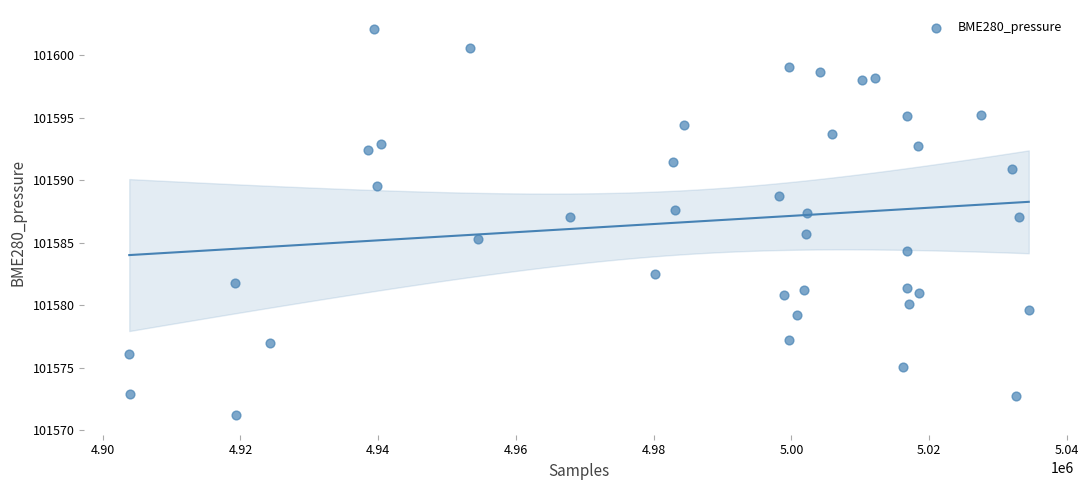

What is the range of X values (max minus min)?

130607.0